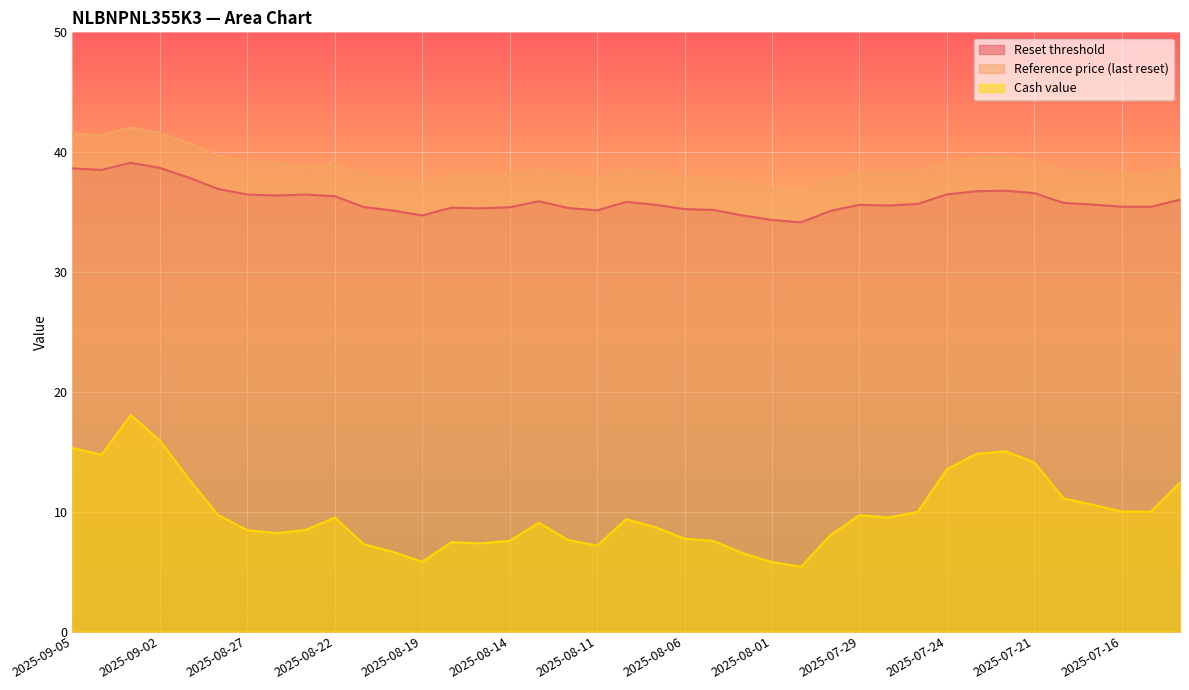

What is the difference between the maximum and second lowest values in the Reference price (last reset) series?

5.1